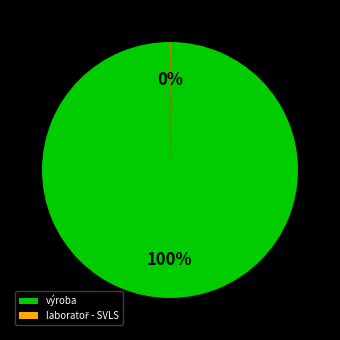

To the nearest percent, what percentage of the pie is výroba?

100%